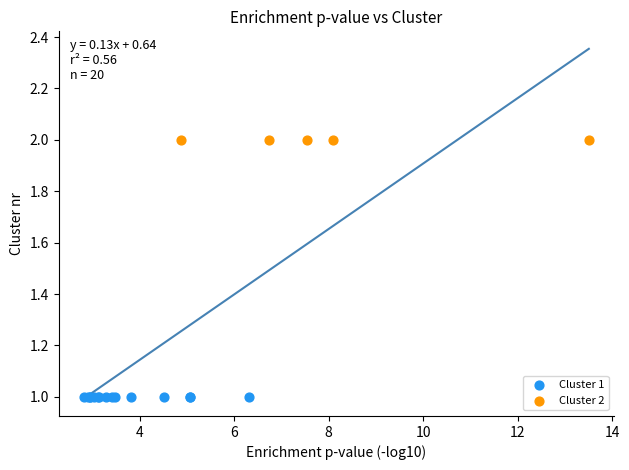

Which series reaches the minimum Y coordinate?

Cluster 1